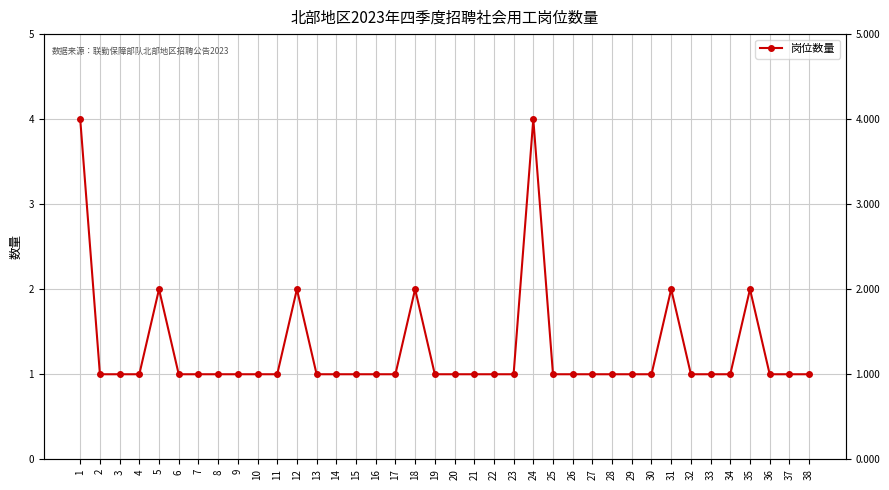

What is the maximum value shown in the chart?

4